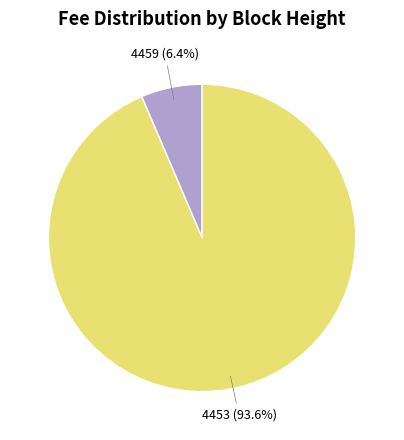

The 4453 slice represents 94% of the pie. True or false?

True